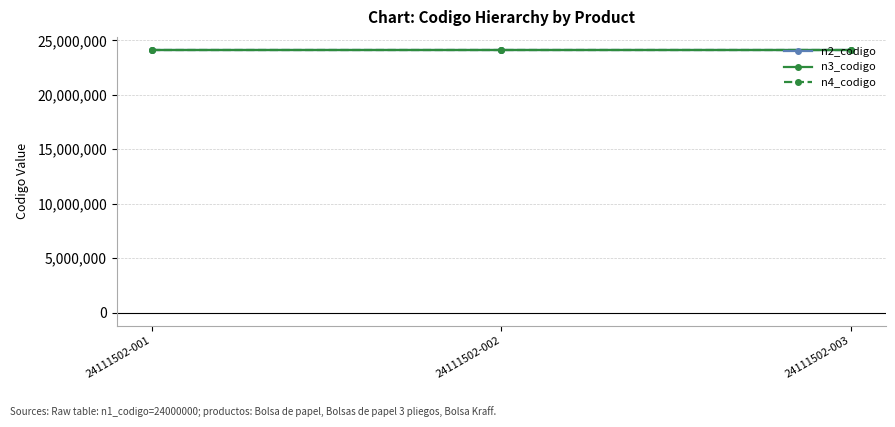

The value of n4_codigo at 24111502-002 is 37109006. True or false?

False